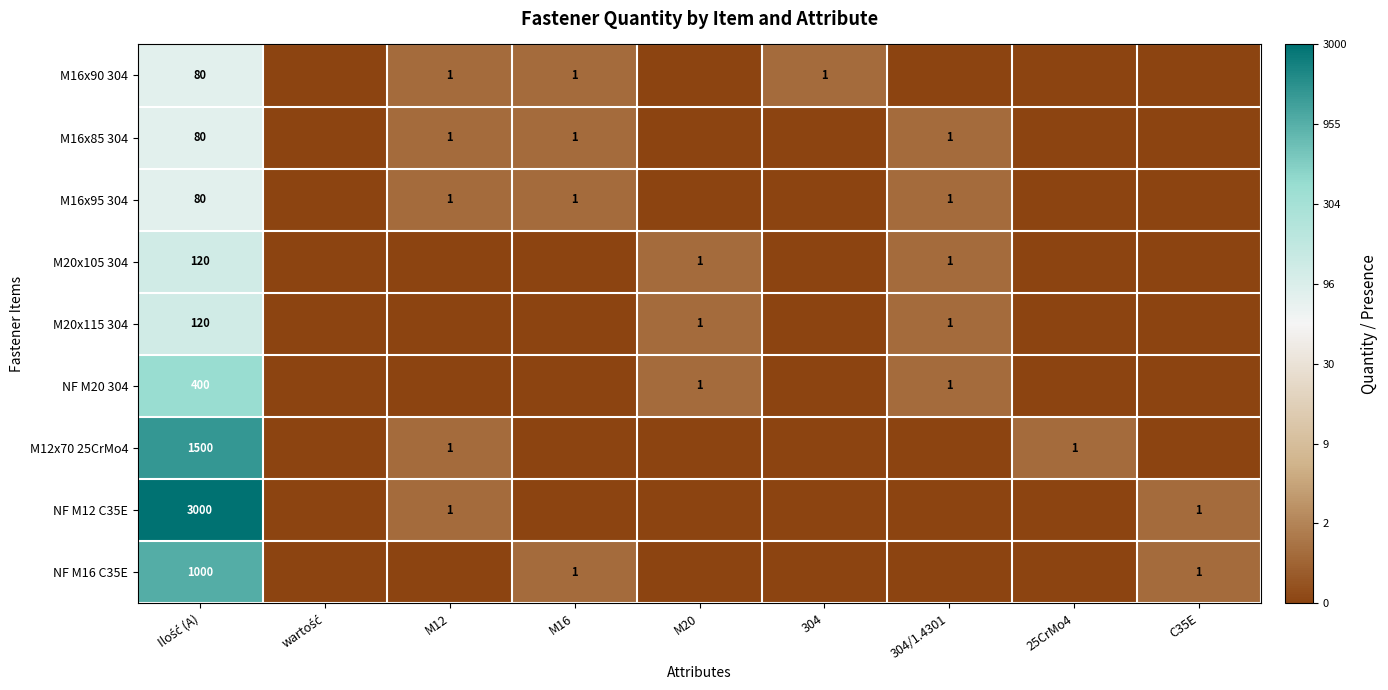

True or false: NF M20 304 has a value of 1 at M20.

True